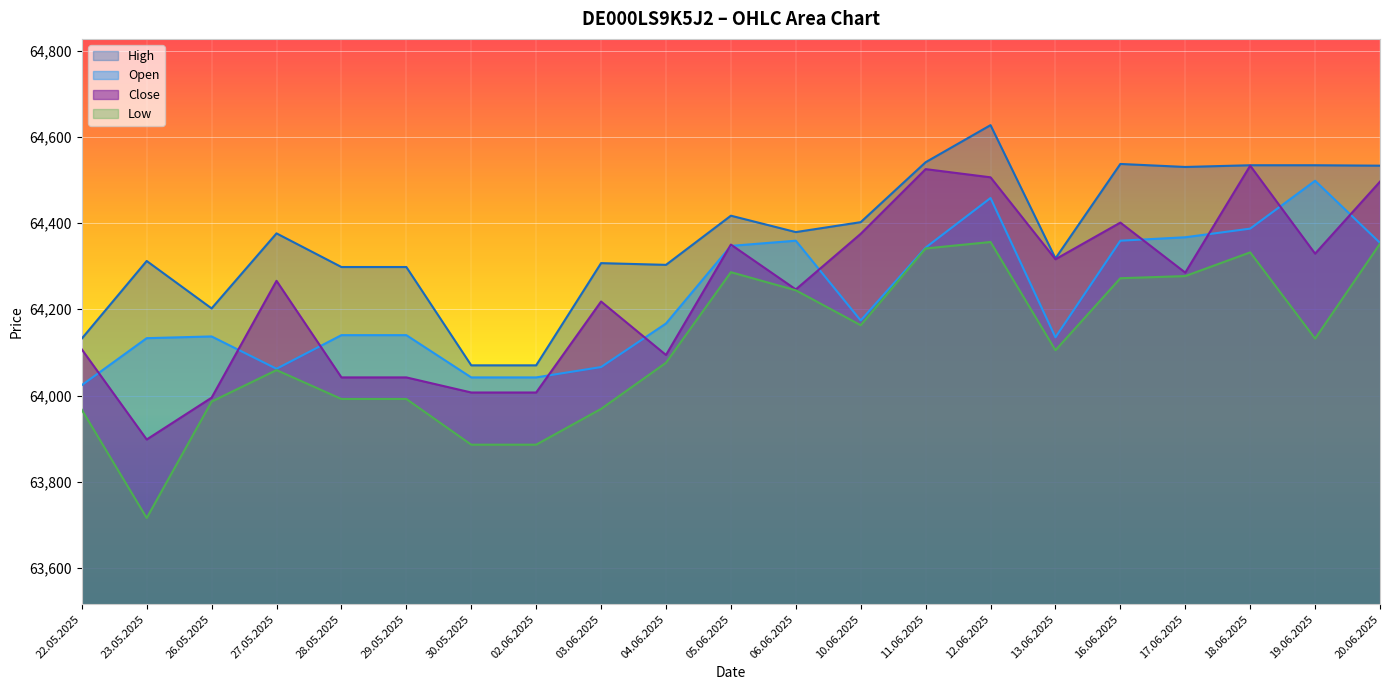

Read the Low value at 23.05.2025, to the nearest 50.

63700